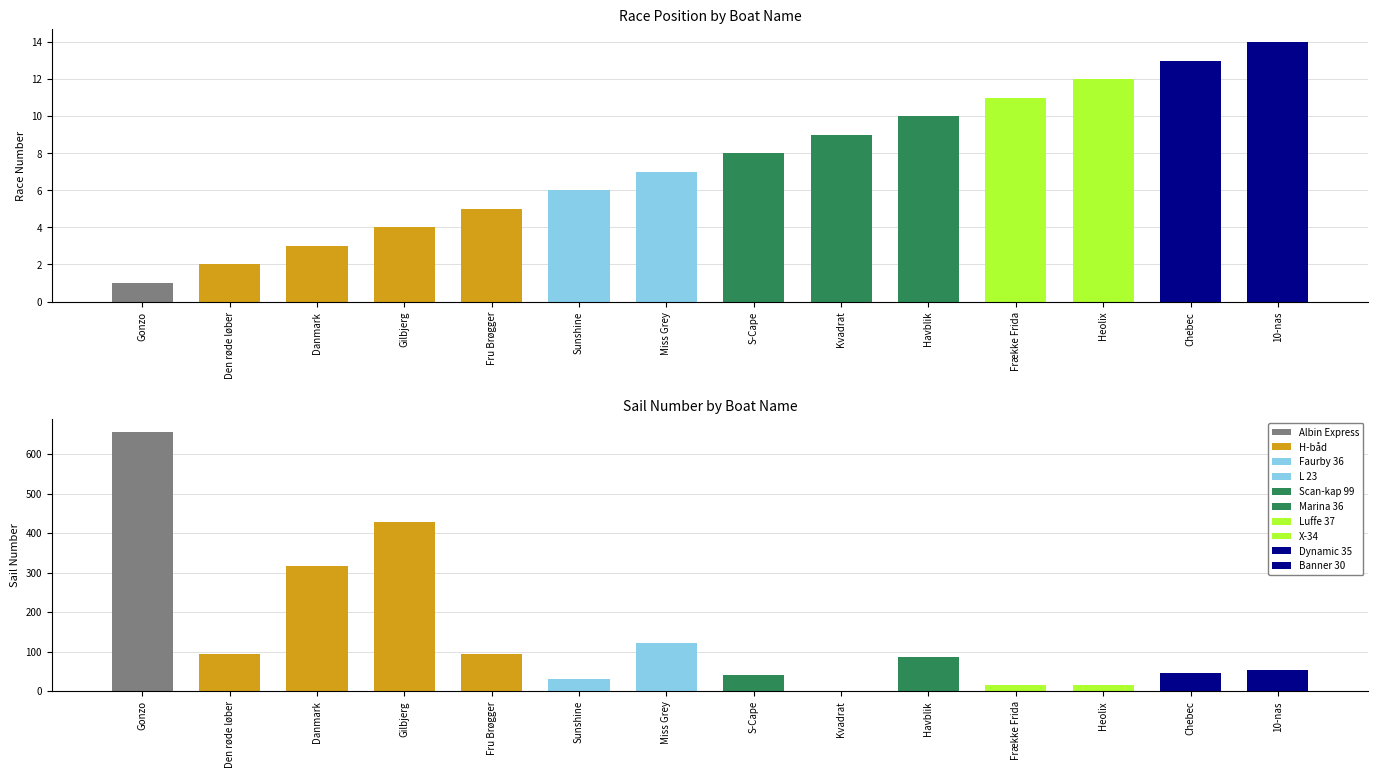

What is the difference between the second highest and minimum values in the Race Number series?

12